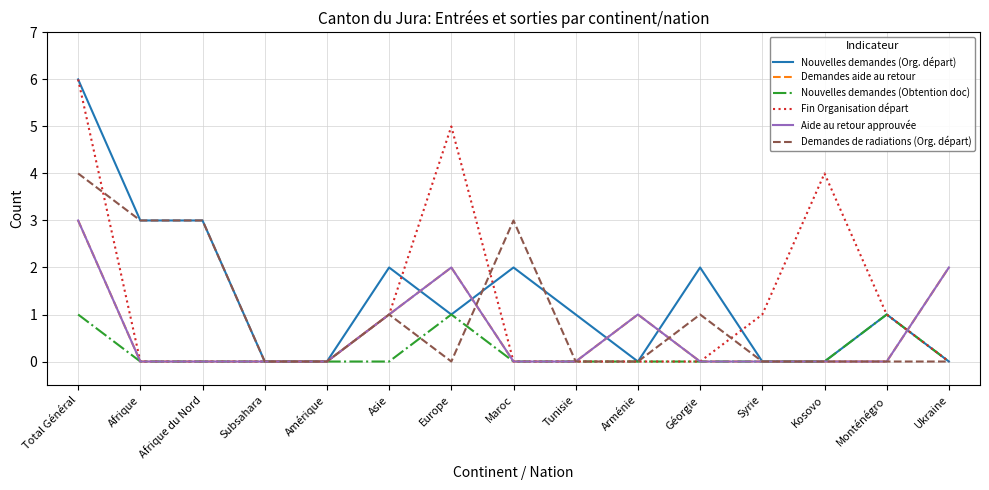

True or false: Nouvelles demandes (Org. départ) has a value of 3 at Maroc.

False